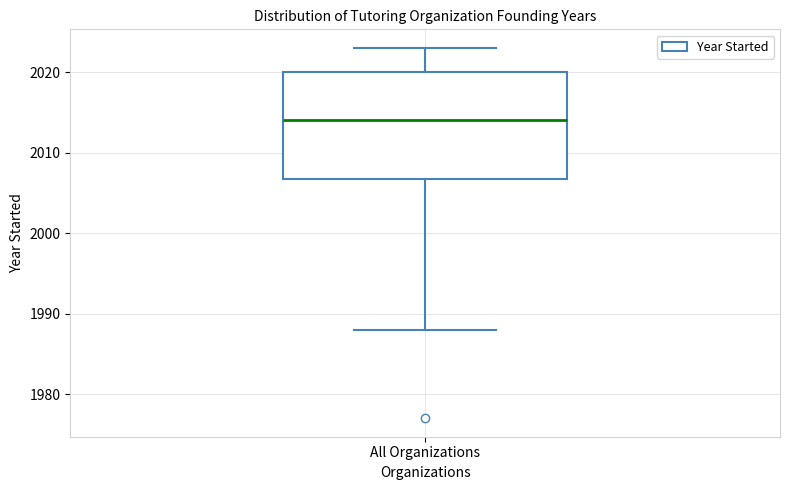

Read this box plot against the y-axis: the position of the median line, the range covered by the box, and the ends of both whiskers. The values are not printed on the chart, so give them approximately, as read against the axis.

median 2014, box 2007 to 2020, whiskers 1988 to 2023